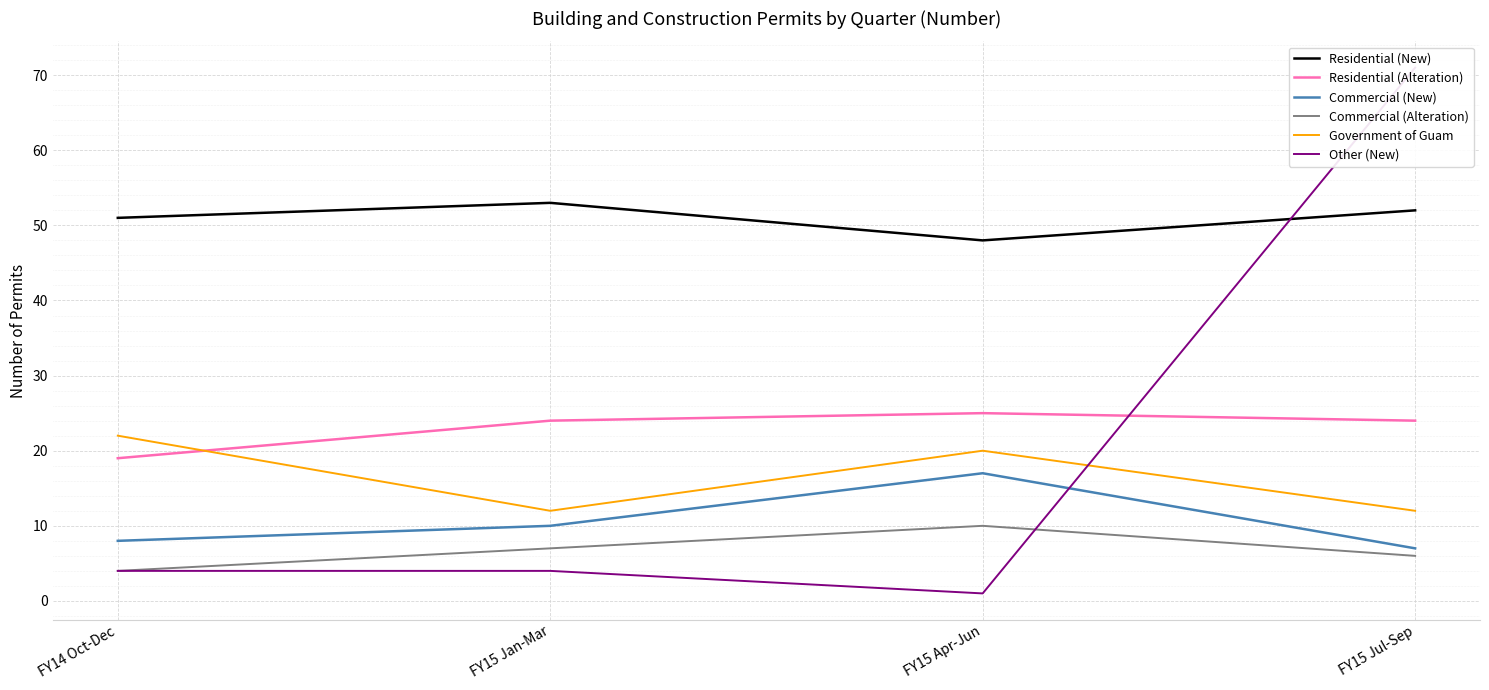

How many data points in Government of Guam are less than 20?

2